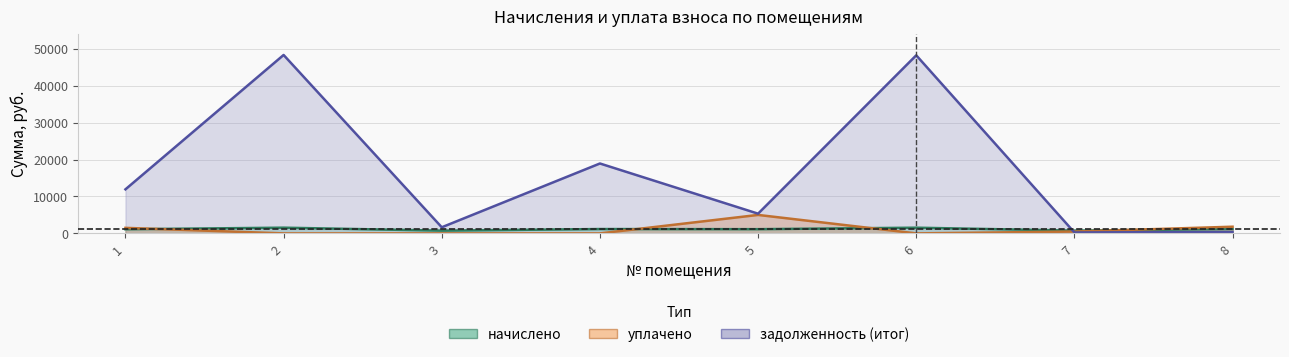

Does the chart have visible grid lines?

Yes